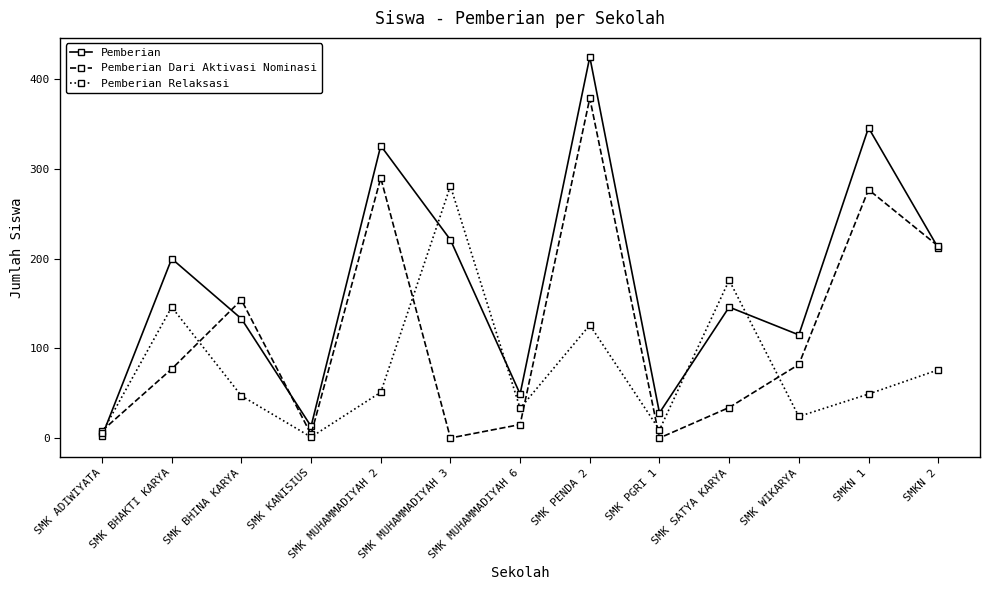

How many categories are shown in the chart?

13